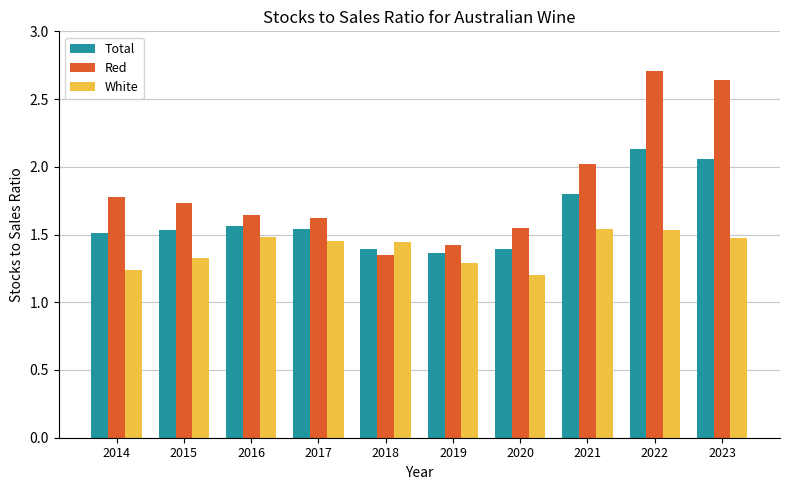

What is the difference between the maximum and minimum values in the Total series?

0.8